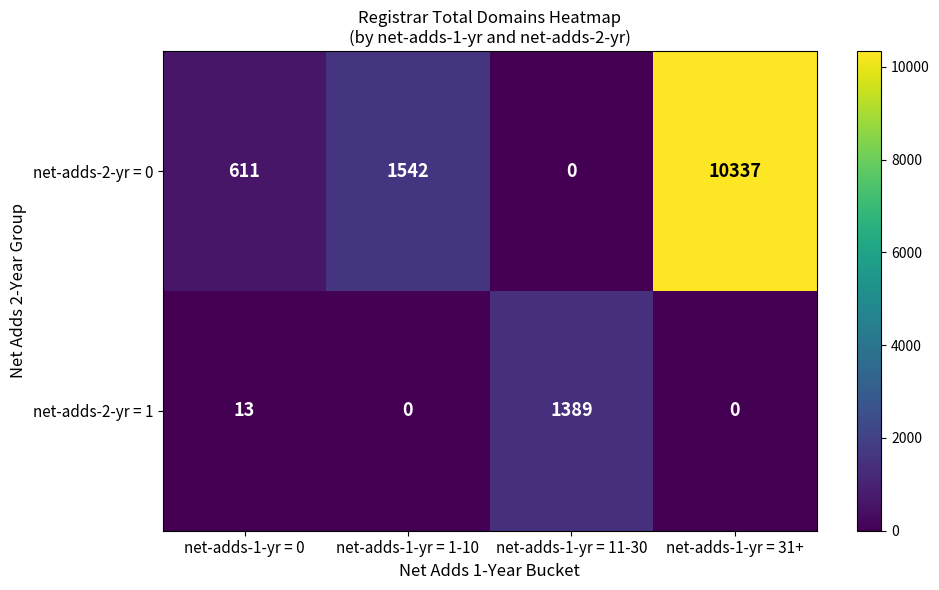

At how many categories does at least one series exceed 7141?

1